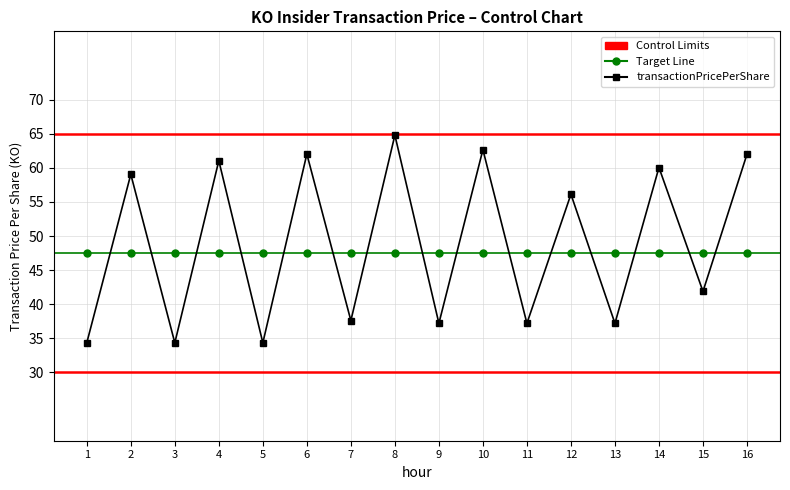

What is the lowest value of the Target Line series?

47.5